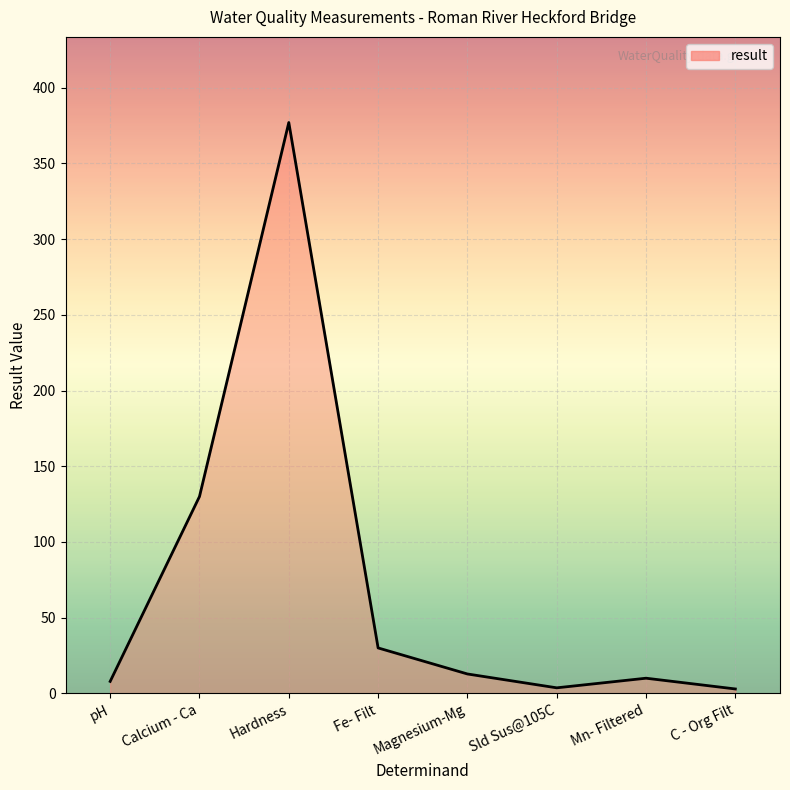

What position from the left is Sld Sus@105C?

6